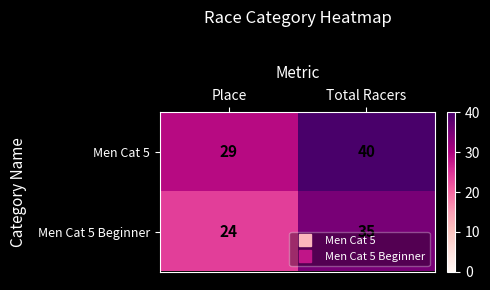

What is the spread (max minus min) of values at Place?

5